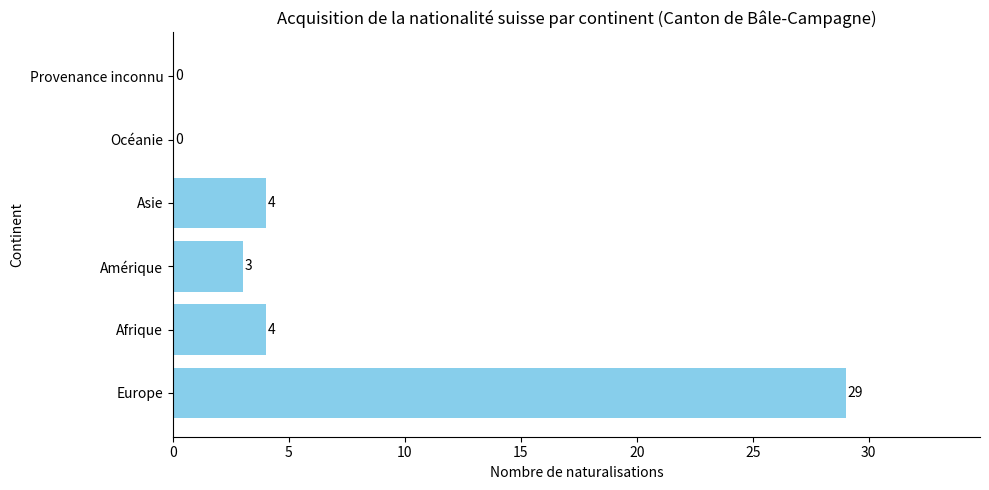

Count the number of categories in the chart.

6